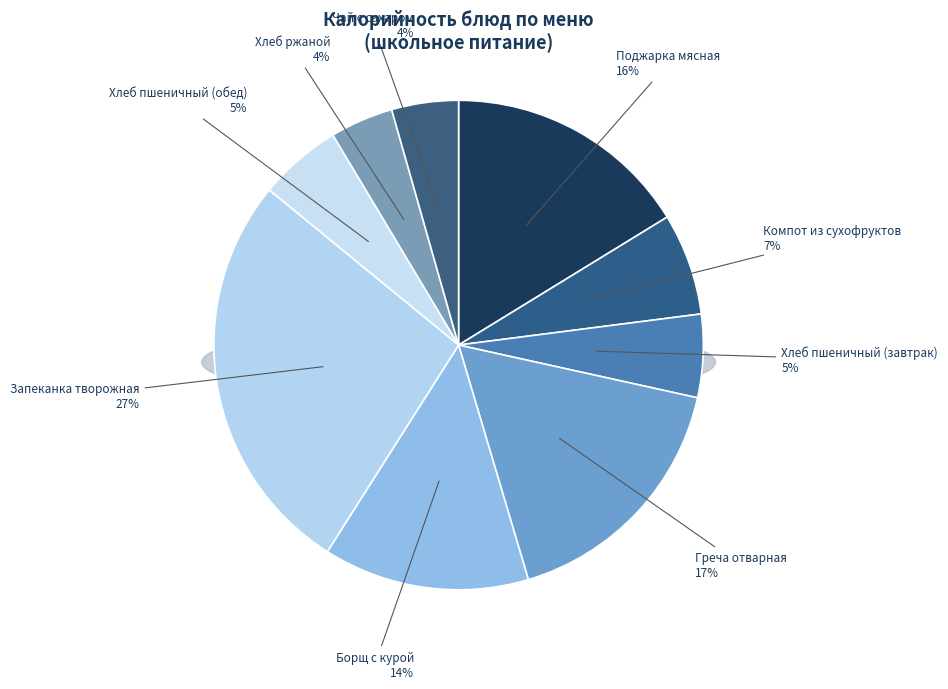

To the nearest percent, what is the difference between the largest and smallest slice percentages?

23%